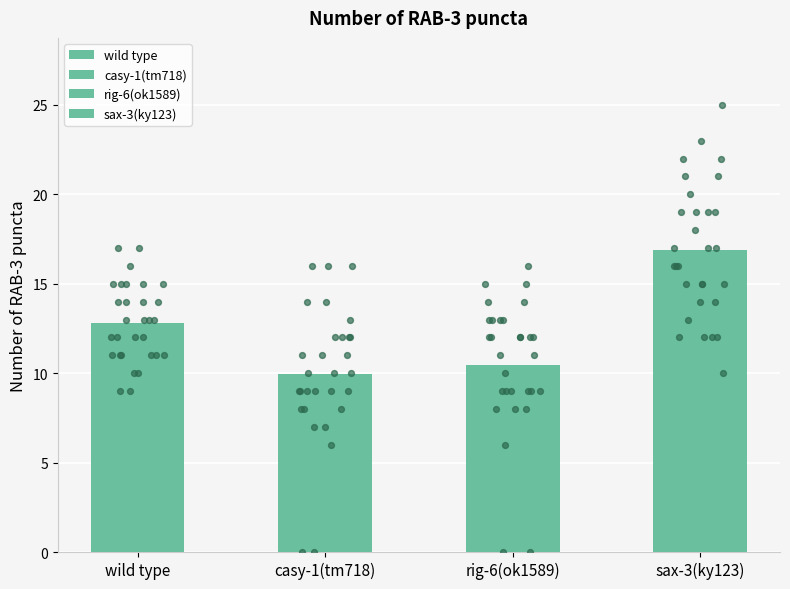

Which series contains the highest Y value?

sax-3(ky123)